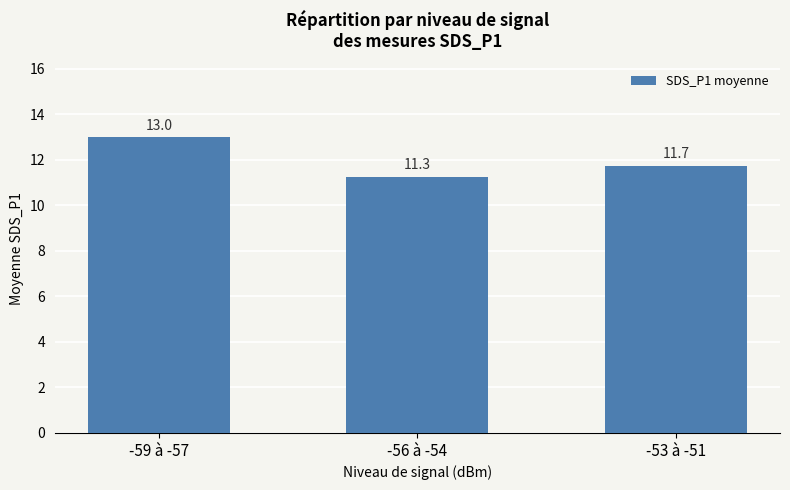

Count the number of data series in this chart.

1